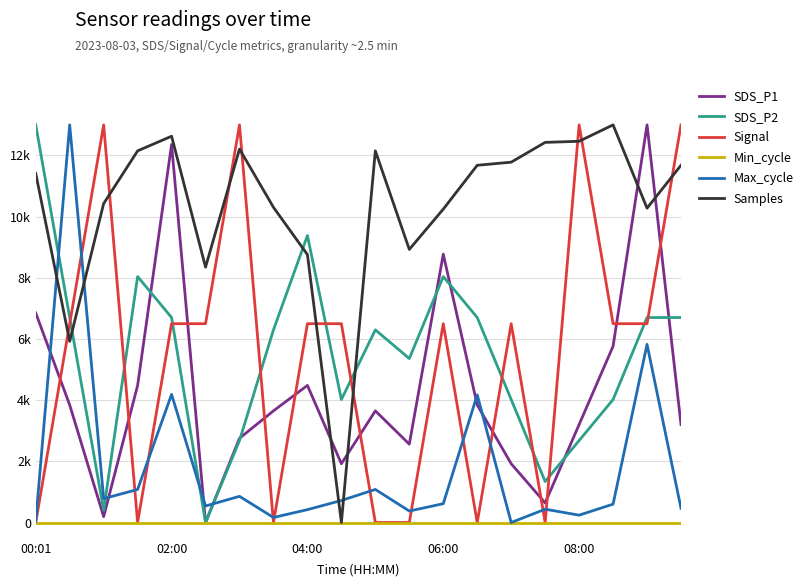

Is this an area chart (filled region under the line)?

No